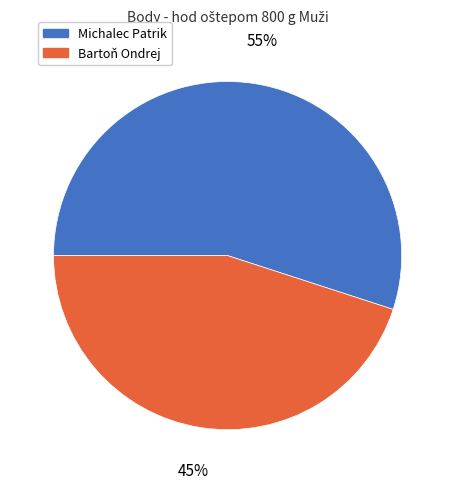

What is the ratio of the value at Michalec Patrik to the value at Bartoň Ondrej?

1.2